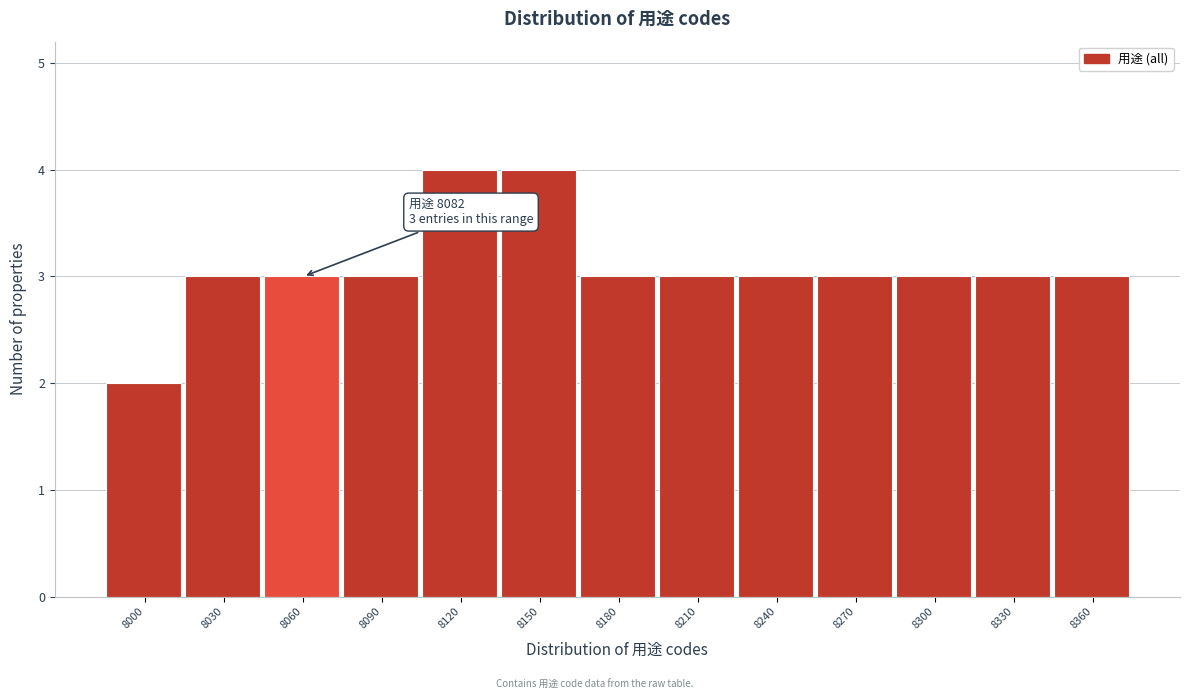

Reading left to right, extract all data points from this chart.

8000=2	8030=3	8060=3	8090=3	8120=4	8150=4	8180=3	8210=3	8240=3	8270=3	8300=3	8330=3	8360=3